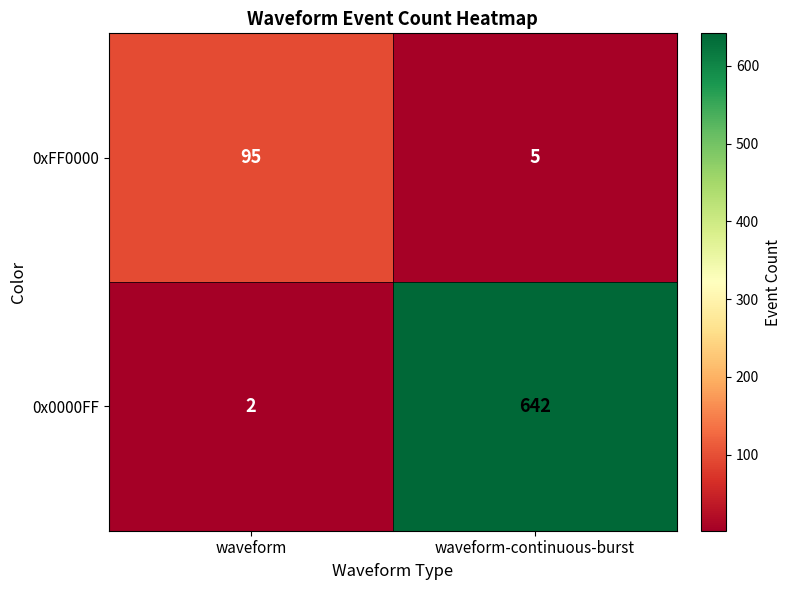

True or false: 0x0000FF has a value of 3 at waveform.

False